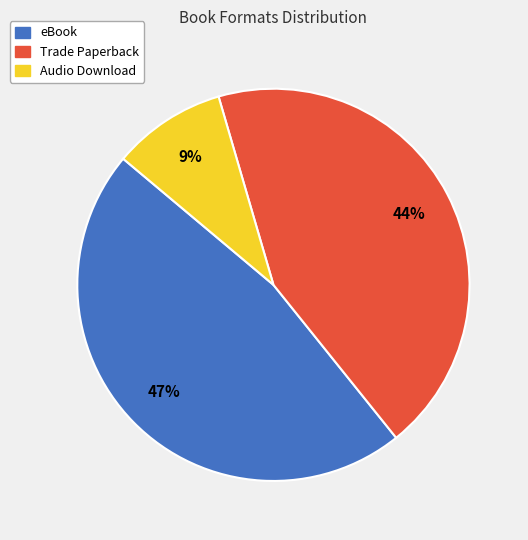

Count the number of slices in the pie.

3